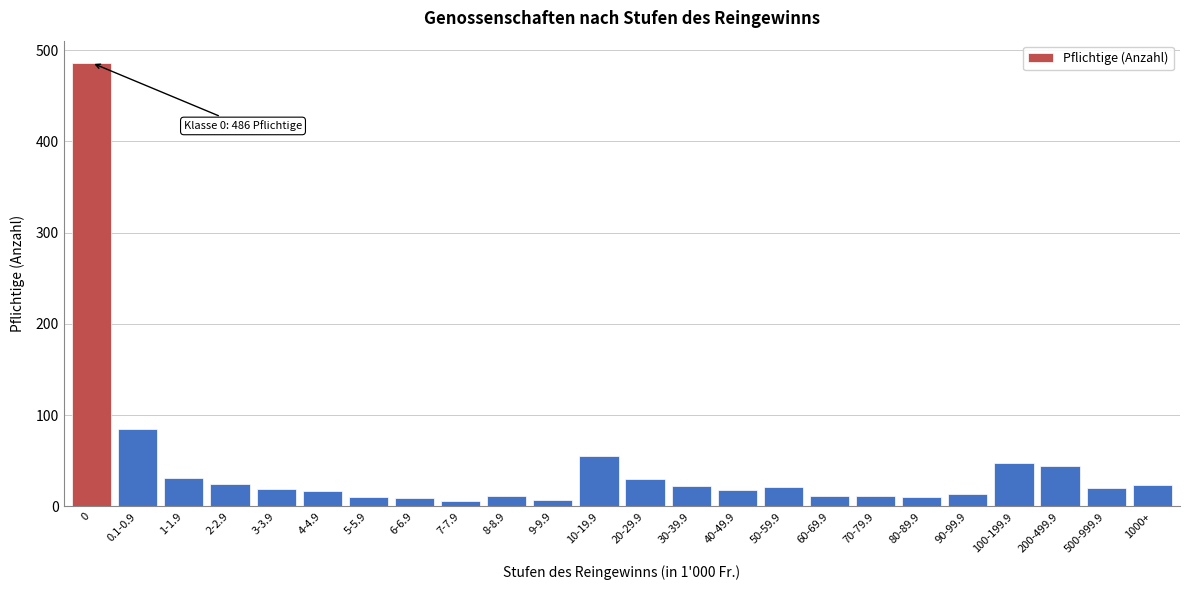

What is the label of the 15th bar from the left?

40-49.9